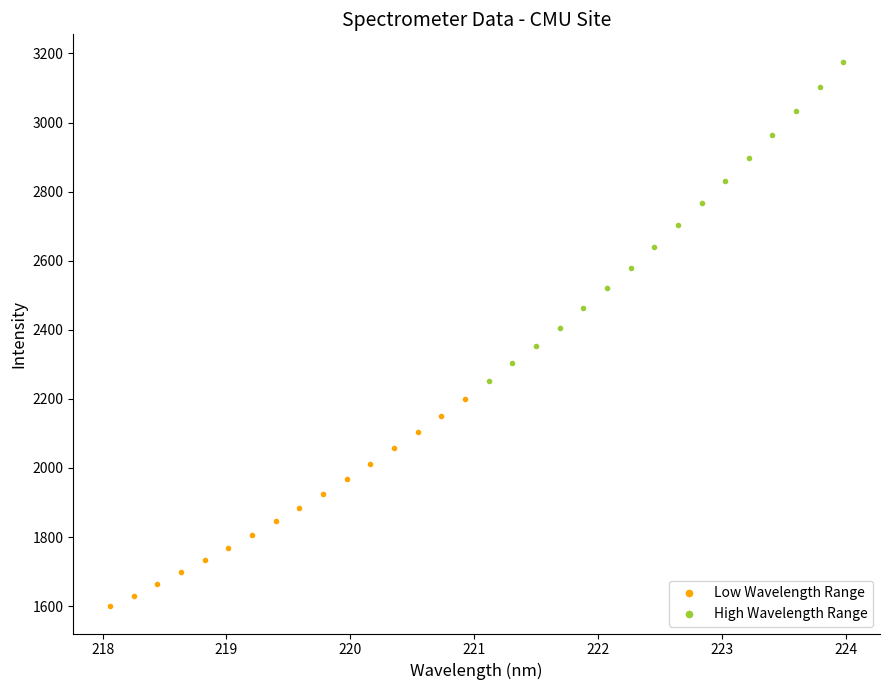

Which series has the widest spread of Y values?

High Wavelength Range